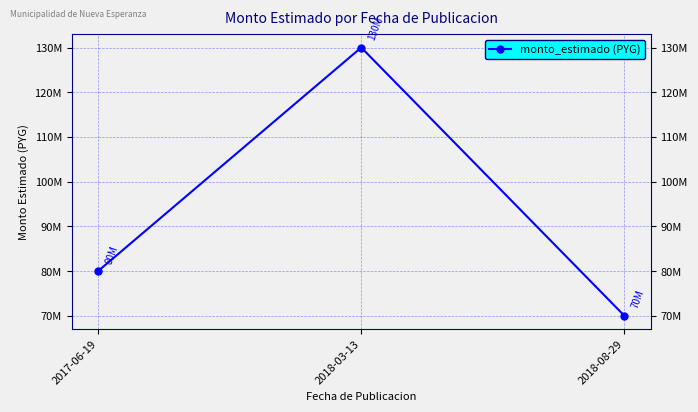

At which label is the value closest to 100000000?

2017-06-19